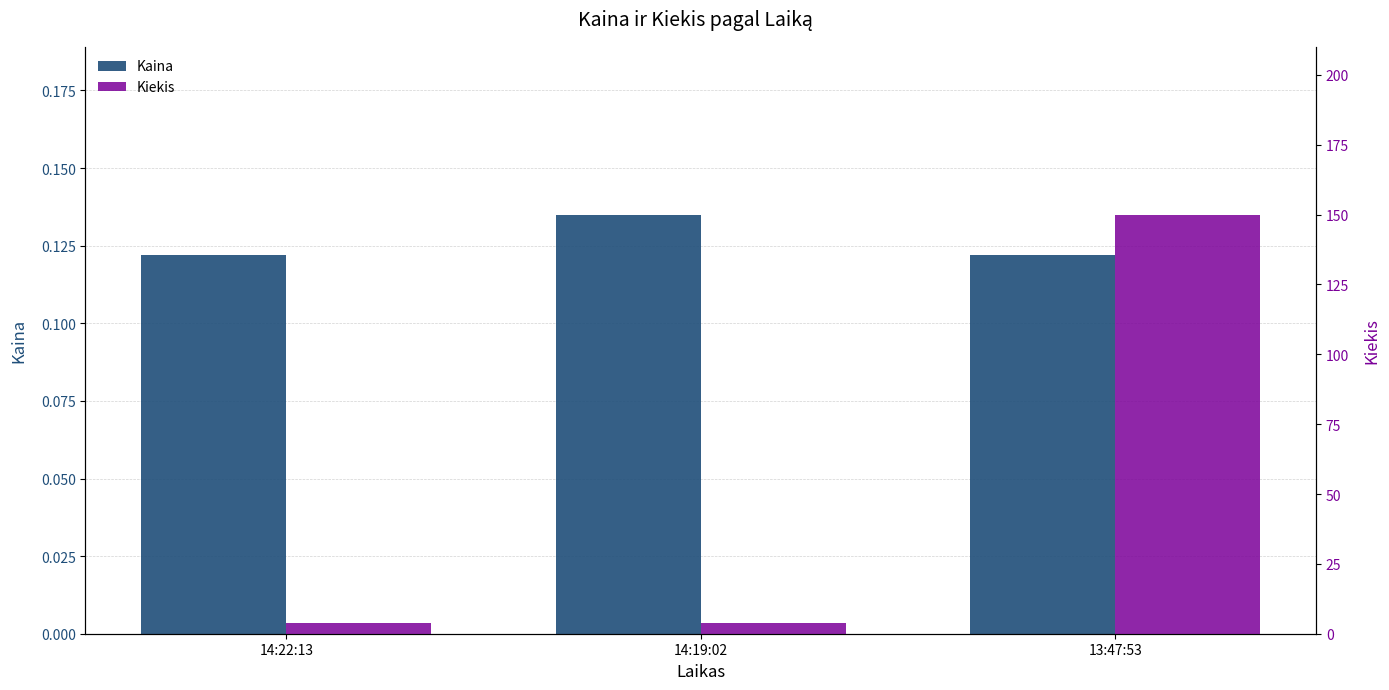

Count the number of data series in this chart.

2